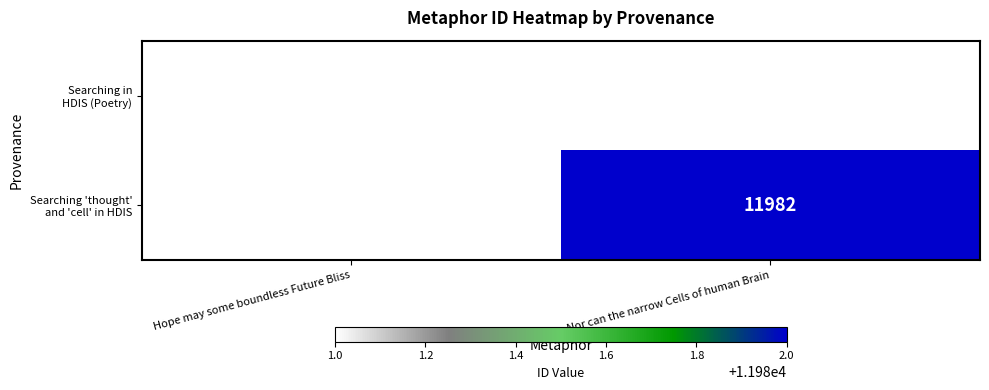

How many categories are shown in the chart?

2